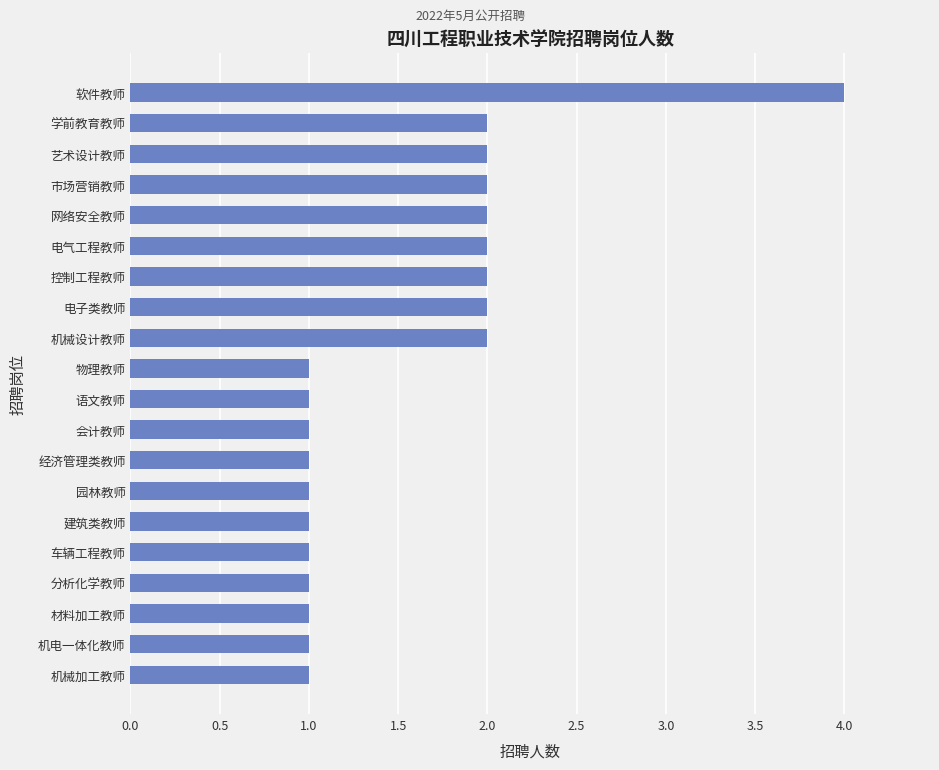

What is the maximum value shown in the chart?

4